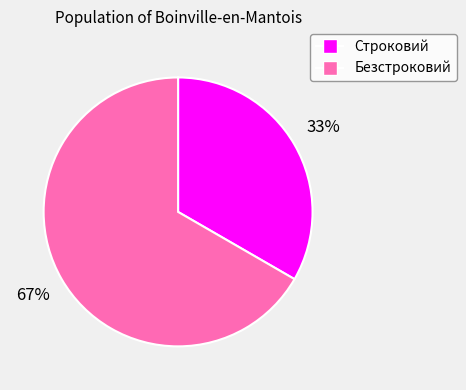

How many segments does this pie chart have?

2